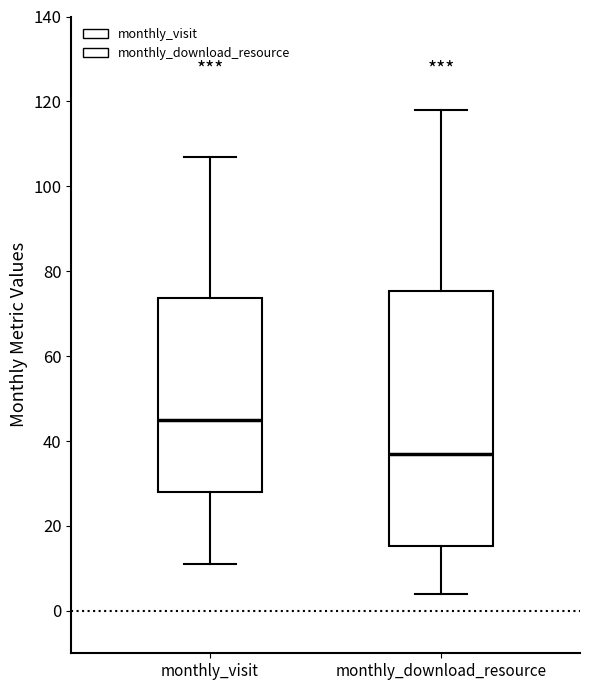

Which box is the tallest, from its lower edge to its upper edge?

monthly_download_resource